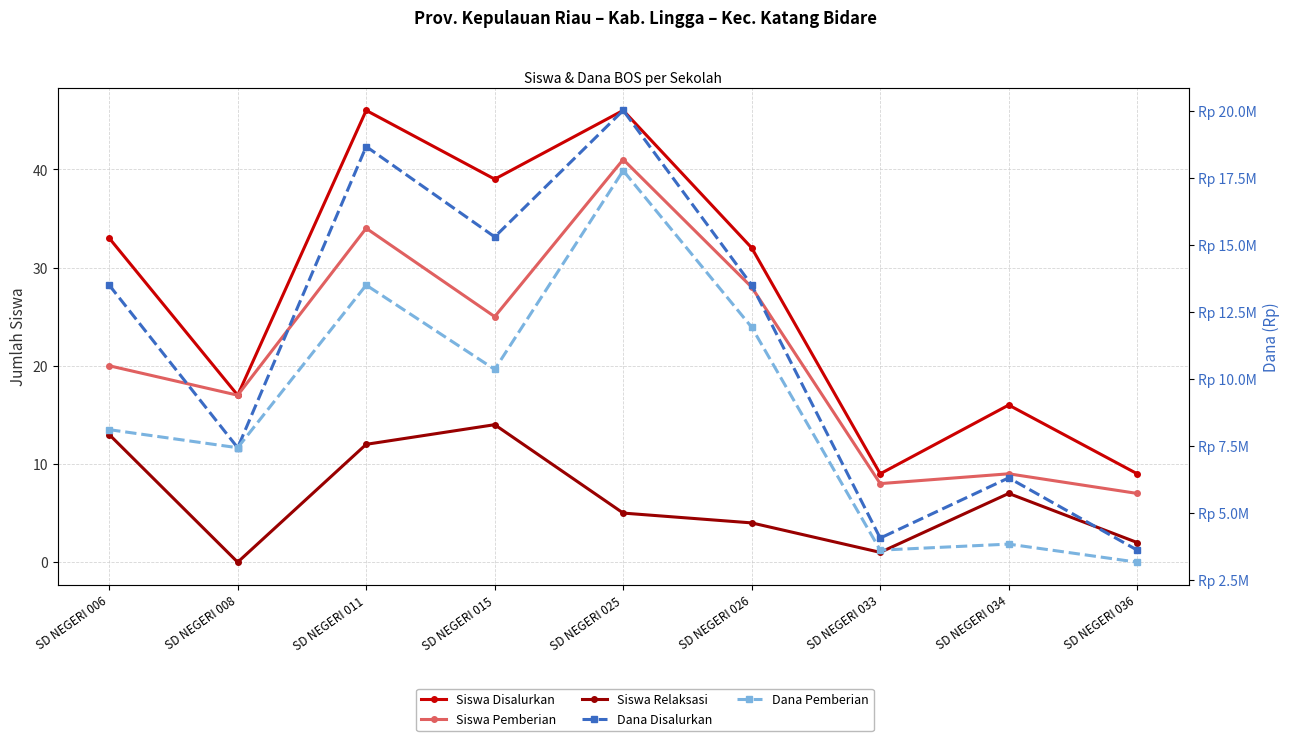

What is the total value across all series at SD NEGERI 033?

7650018